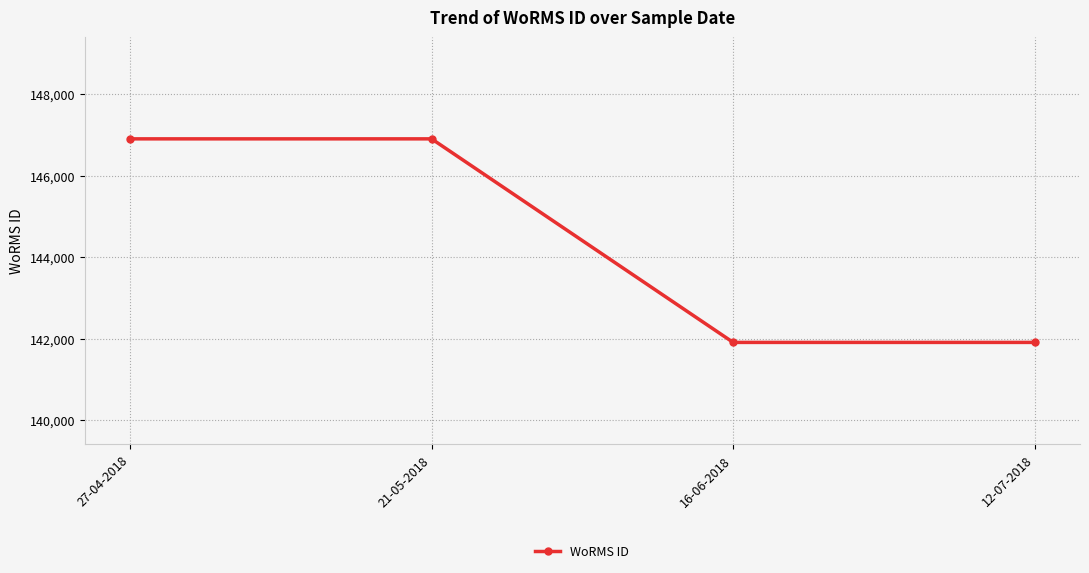

True or false: there are more than 2 points higher than both neighbors.

False